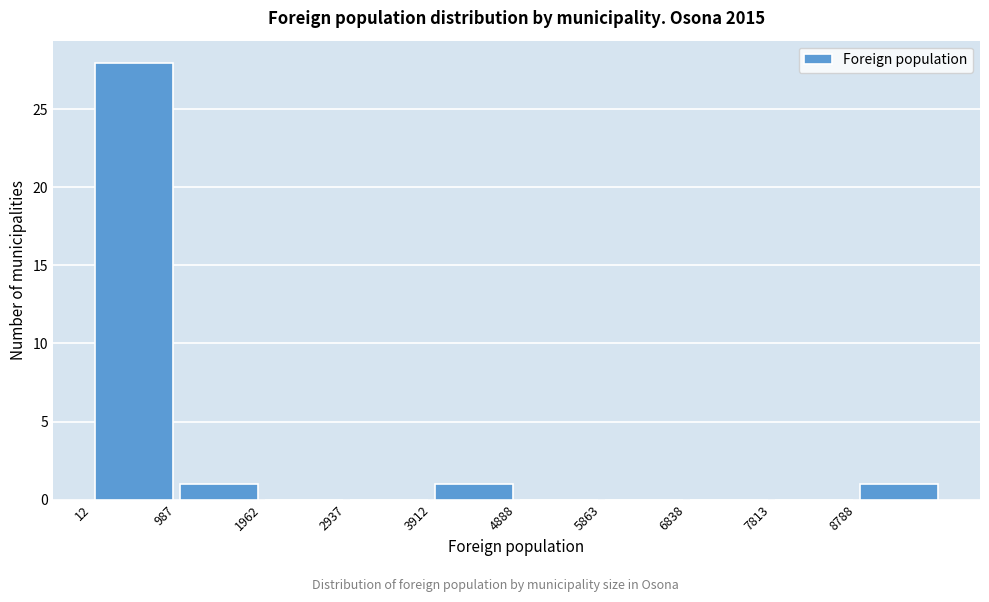

Reading left to right, list every bar in this chart as the range it spans on the x-axis followed by its height. Neither the bar edges nor the heights are printed on the chart, so give them approximately, as read against the axes.

0 to 1000: 28
1000 to 2000: 1
2000 to 2900: 0
2900 to 3900: 0
3900 to 4900: 1
4900 to 5900: 0
5900 to 6800: 0
6800 to 7800: 0
7800 to 8800: 0
8800 to 9800: 1